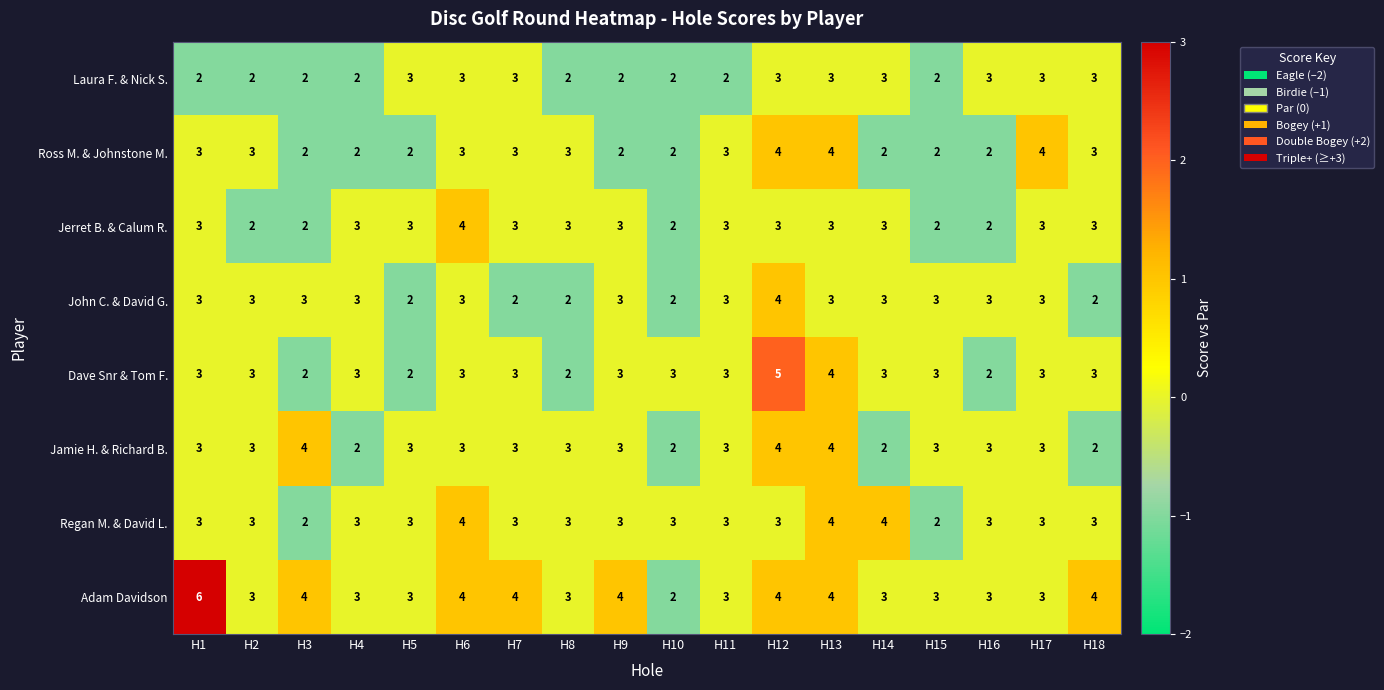

What is the difference between the highest and lowest values at H6?

1